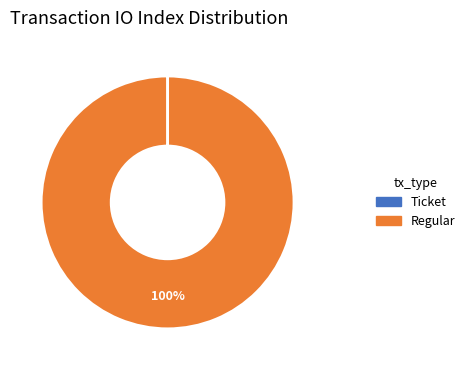

To the nearest percent, what percentage of the pie is Regular?

100%